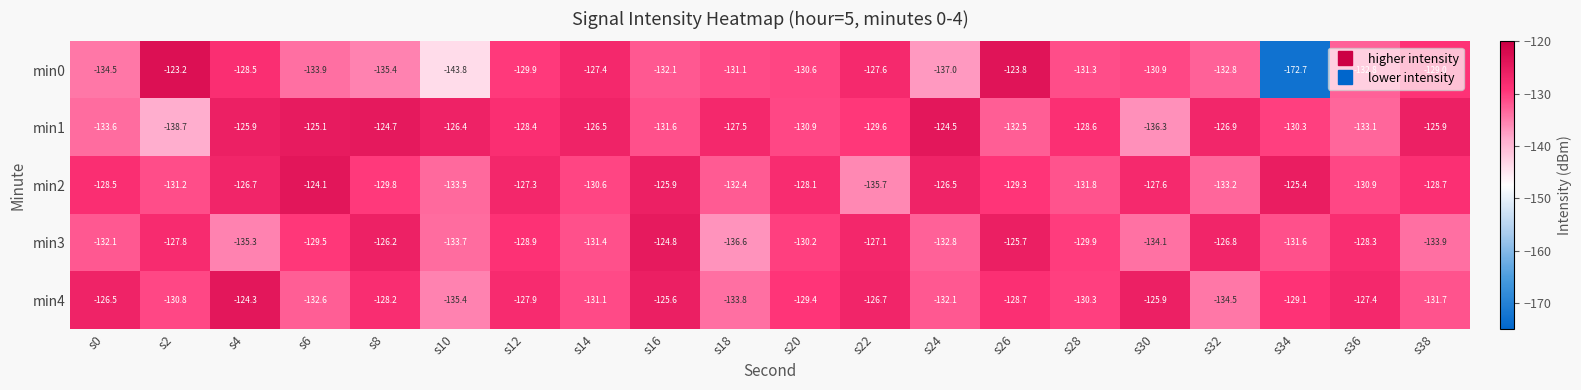

What is the total value across all series at s16?

-640.0